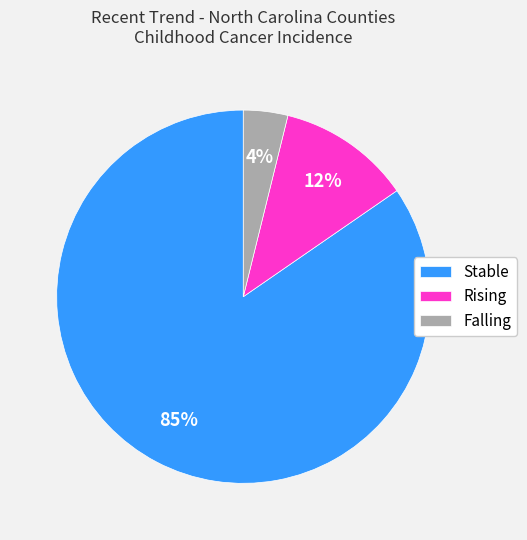

Does any single category account for the majority?

Yes